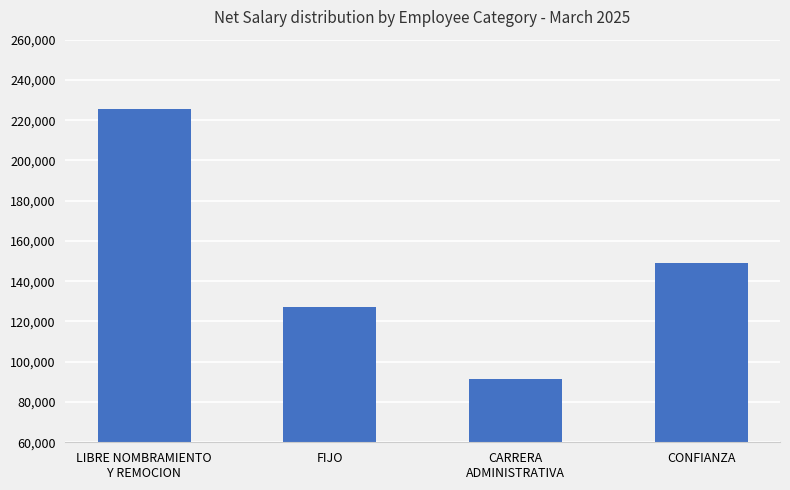

Reading right to left, transcribe all the data shown in this chart.

CONFIANZA=149032.4	CARRERA
ADMINISTRATIVA=91369.2	FIJO=127115.9	LIBRE NOMBRAMIENTO
Y REMOCION=225522.3